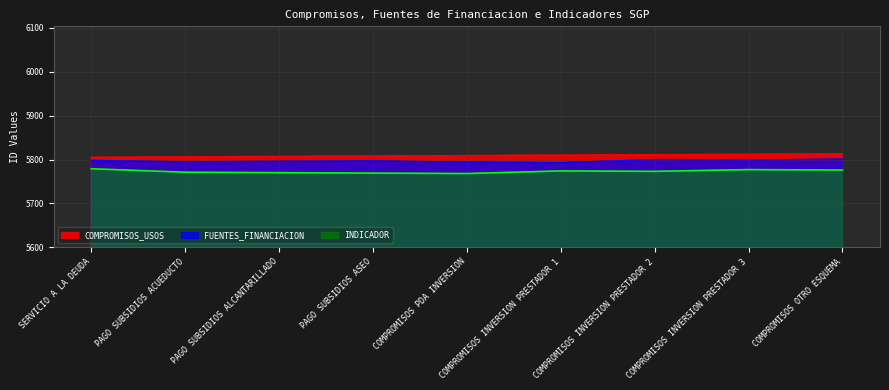

Read the INDICADOR value at PAGO SUBSIDIOS ALCANTARILLADO, to the nearest 10.

5770